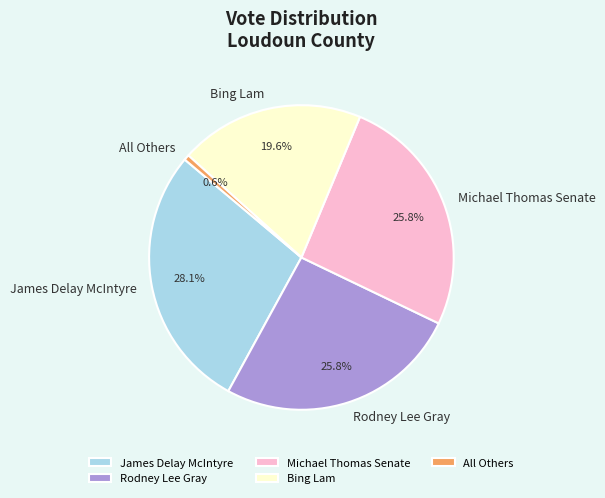

Count the number of slices in the pie.

5